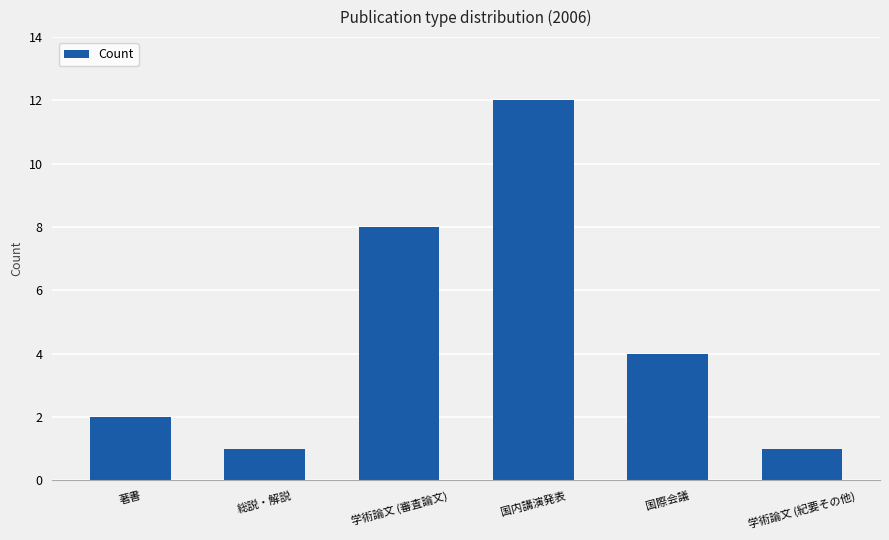

True or false: the data shows 0 at 学術論文 (紀要その他).

False